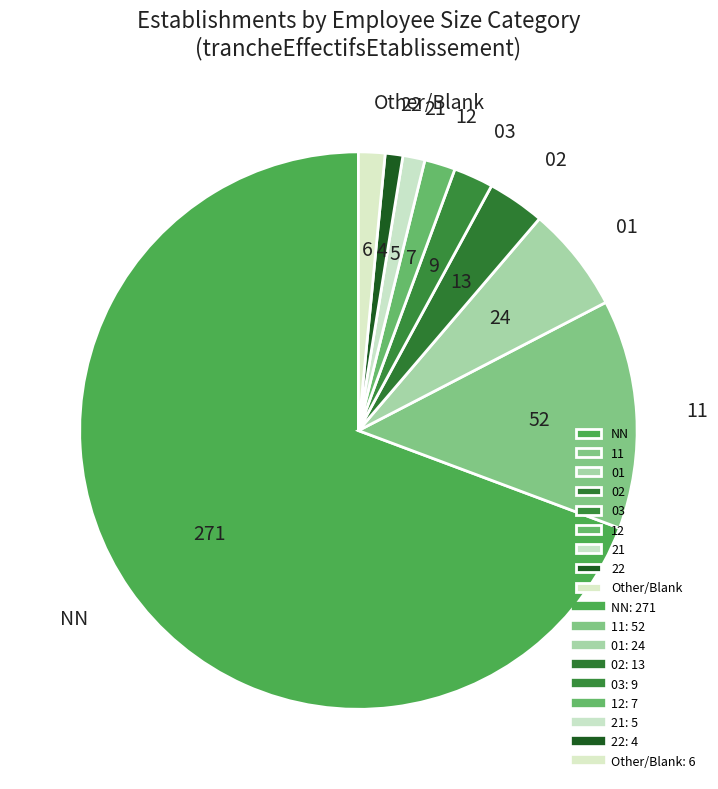

Which category has the biggest portion of the pie?

NN